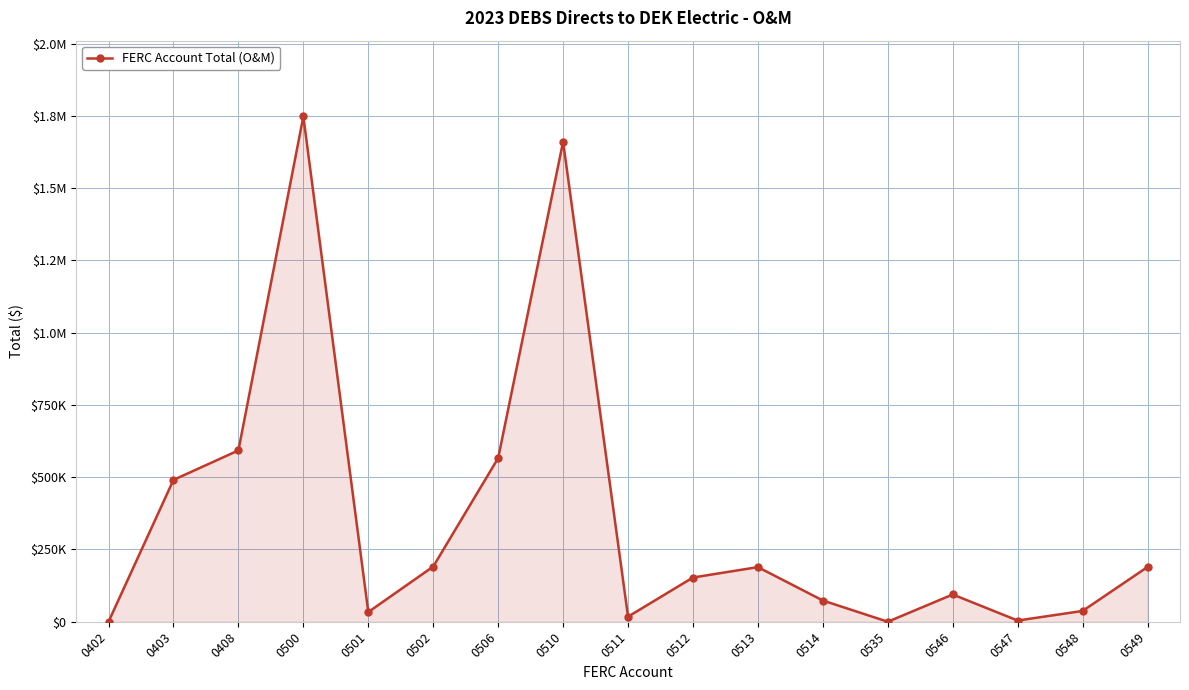

Does the chart have visible grid lines?

Yes